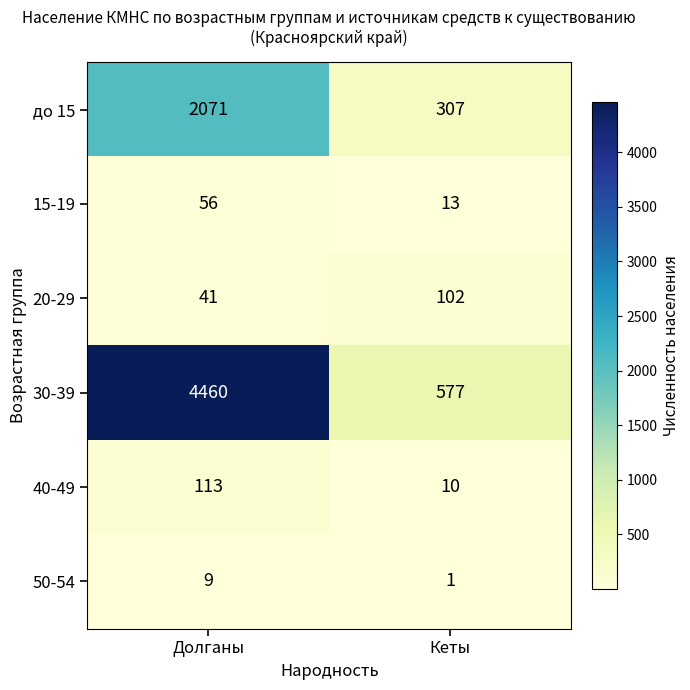

Count the number of categories in the chart.

2